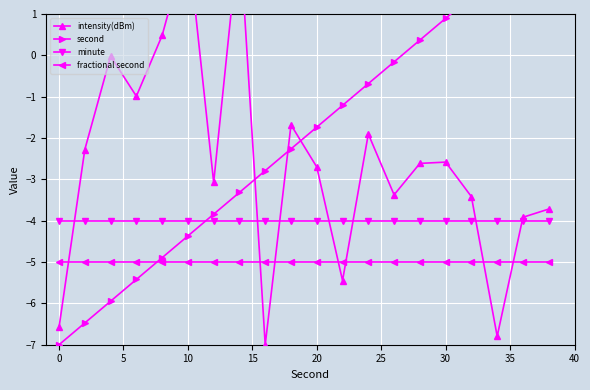

True or false: minute and fractional second cross at least once.

False